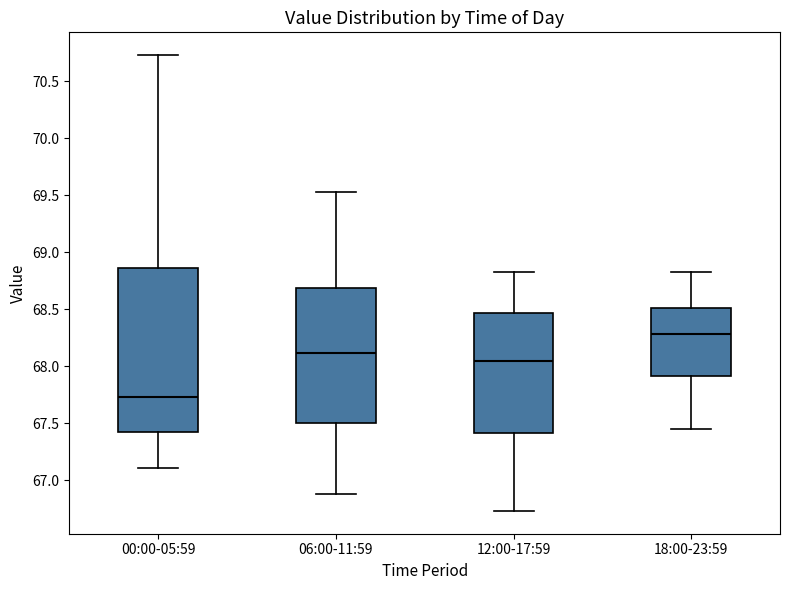

Reading left to right, transcribe this box plot: for each box, give where its median line is, the range the box spans, and where its two whiskers end, as read against the y-axis. The values are not printed on the chart, so give them approximately, as read against the axis.

00:00-05:59: median 67.75, box 67.40 to 68.85, whiskers 67.10 to 70.75
06:00-11:59: median 68.10, box 67.50 to 68.70, whiskers 66.90 to 69.55
12:00-17:59: median 68.05, box 67.40 to 68.45, whiskers 66.75 to 68.85
18:00-23:59: median 68.30, box 67.90 to 68.50, whiskers 67.45 to 68.85